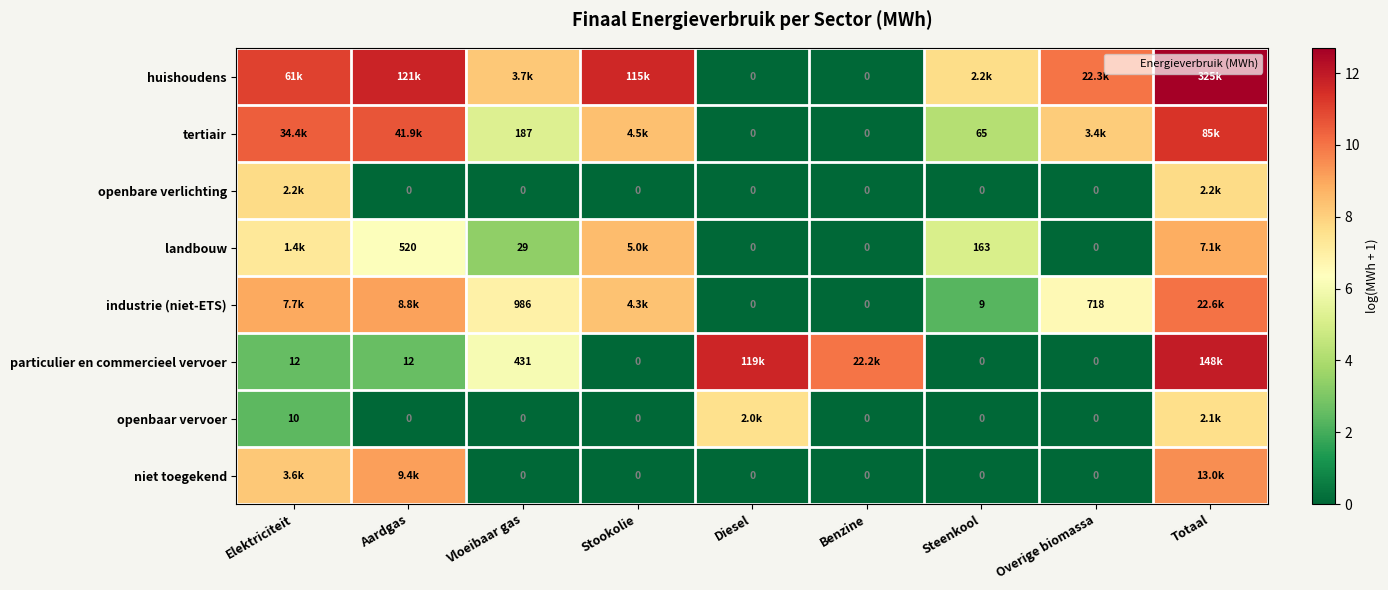

At how many categories does at least one series exceed 3?

9